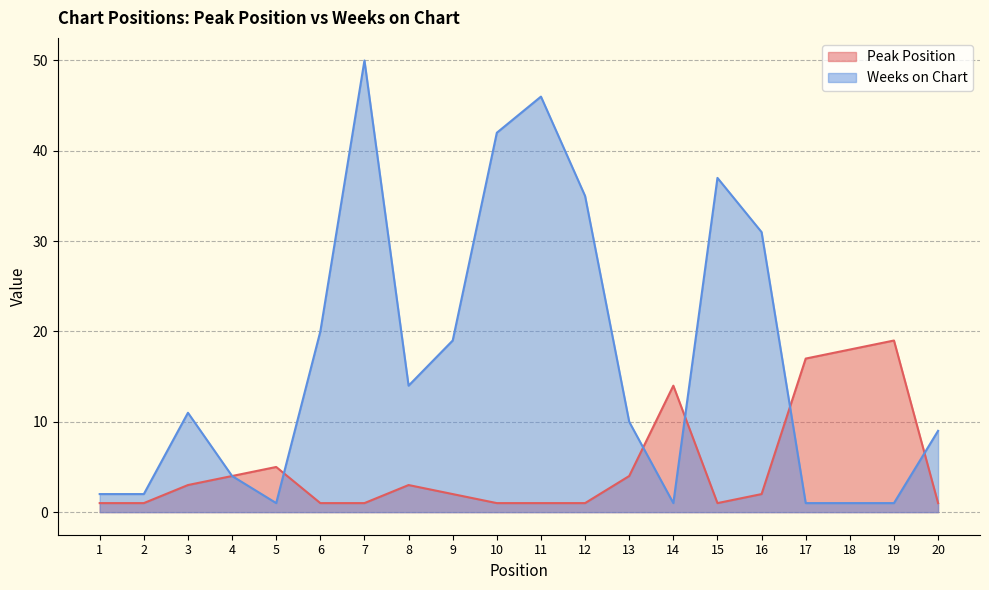

What is the sum of all Peak Position values?

100